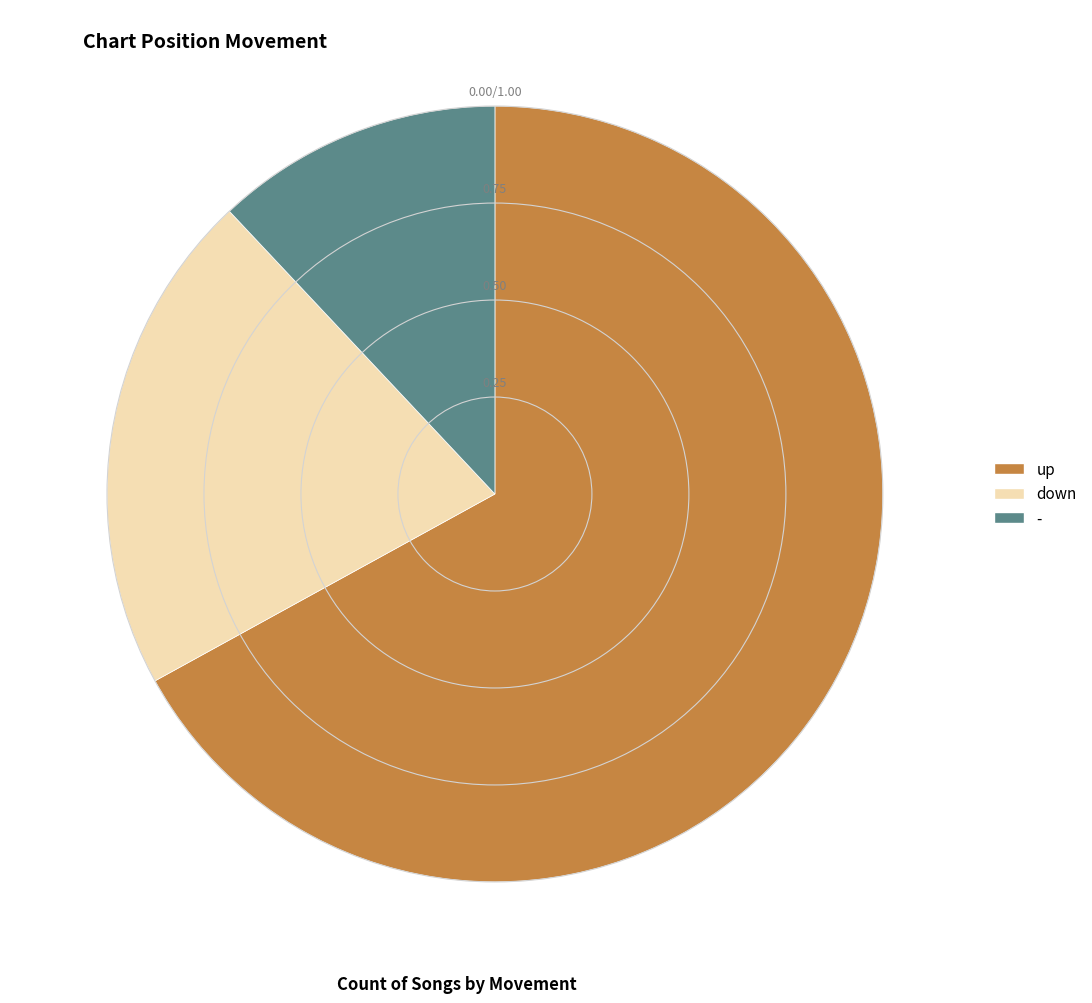

Which slice is the largest?

up